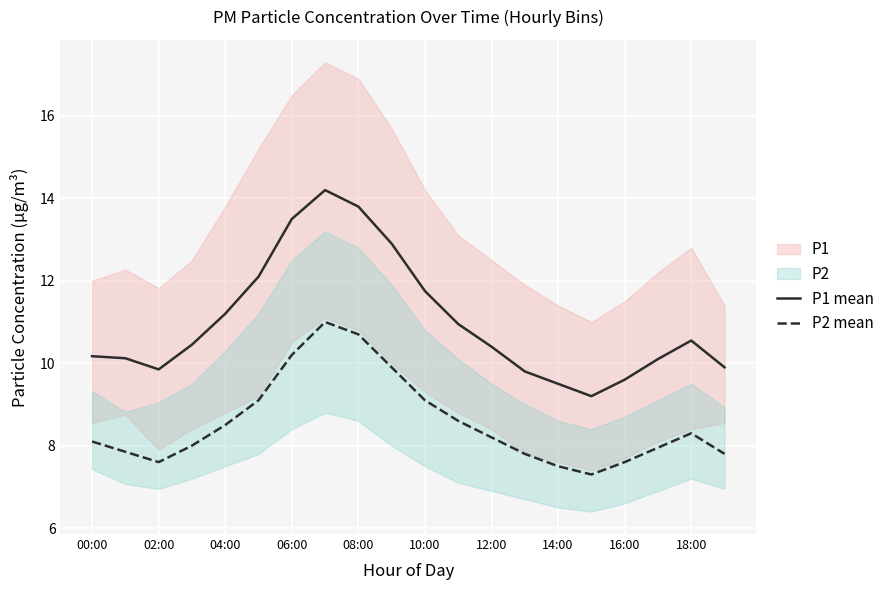

What is the sum of all P2 mean values?

171.1